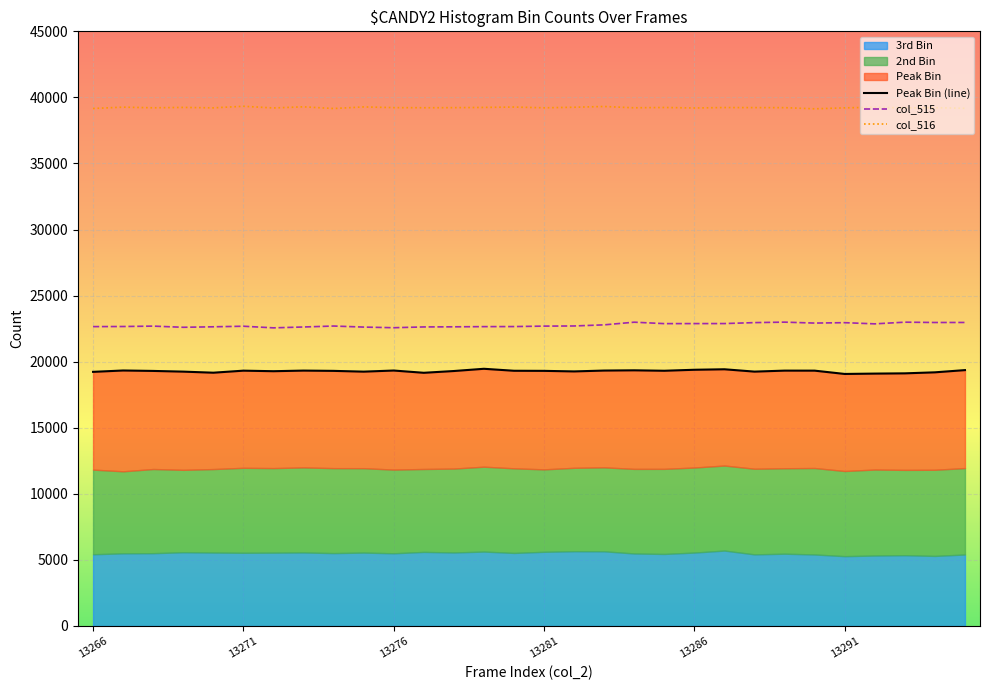

True or false: col_515 and col_516 cross at least once.

False